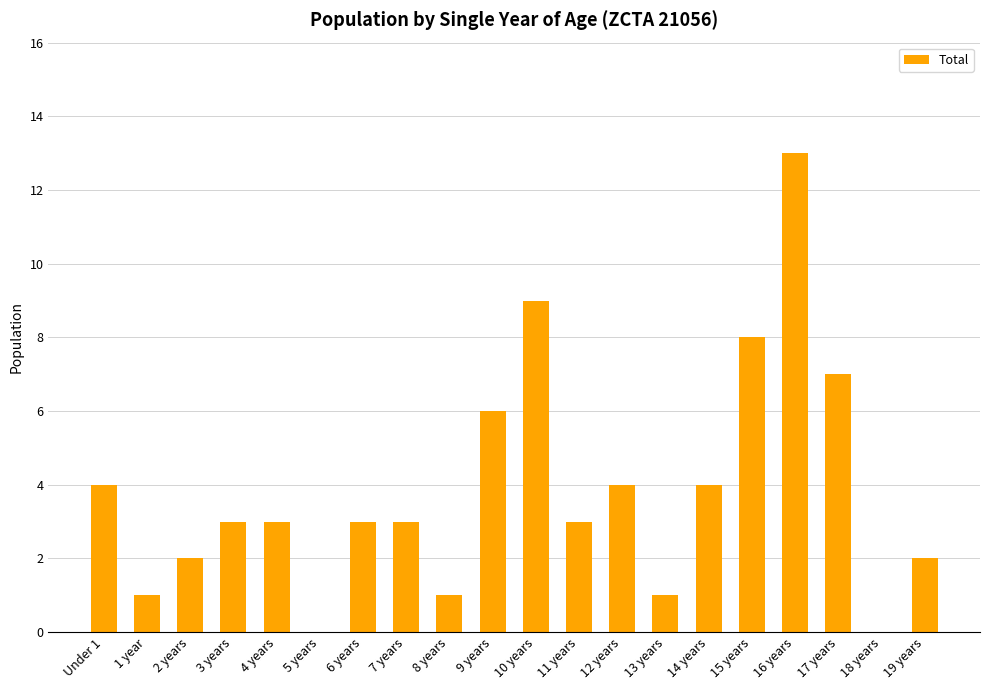

The chart shows a value of 4 at Under 1. True or false?

True